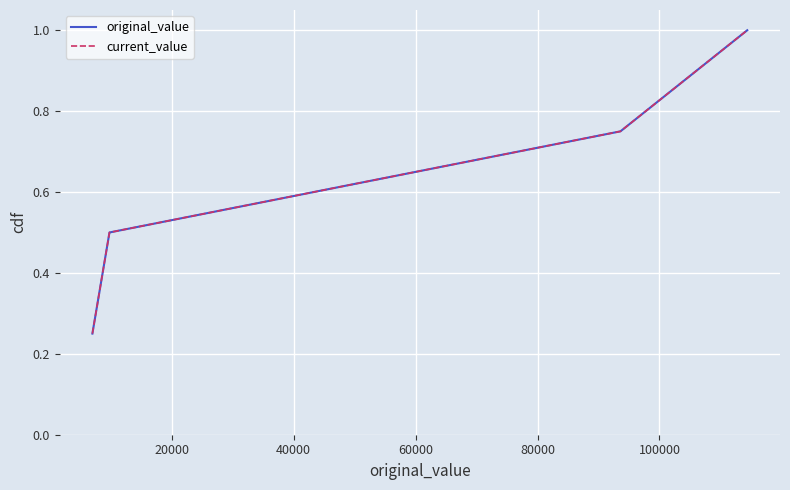

What is the difference between the maximum and minimum values in the current_value series?

0.8